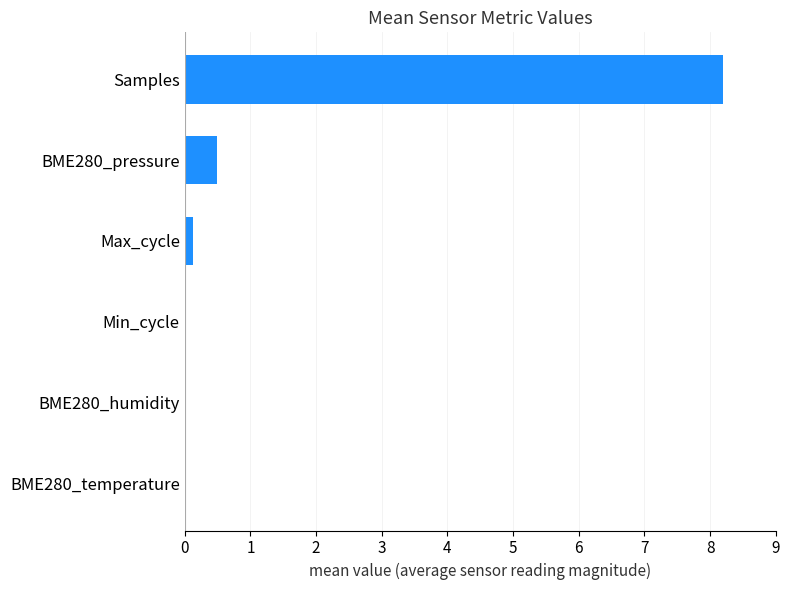

True or false: the data shows 0.0 at Min_cycle.

True